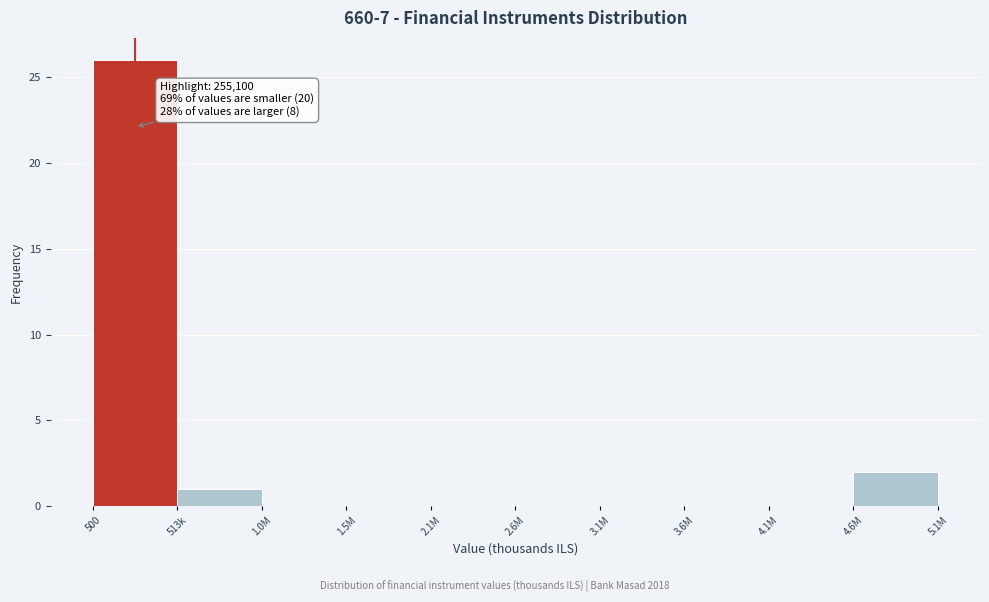

Reading left to right, what are all the values shown in this chart?

500=26	513k=1	1.0M=0	1.5M=0	2.1M=0	2.6M=0	3.1M=0	3.6M=0	4.1M=0	4.6M=2